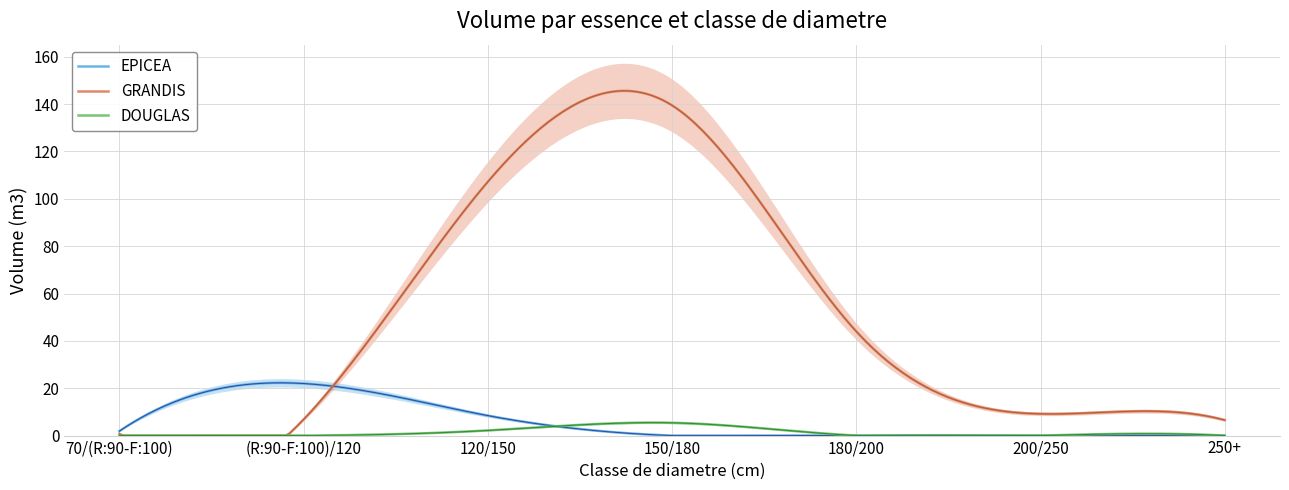

What is the label of the 7th point from the left?

250+